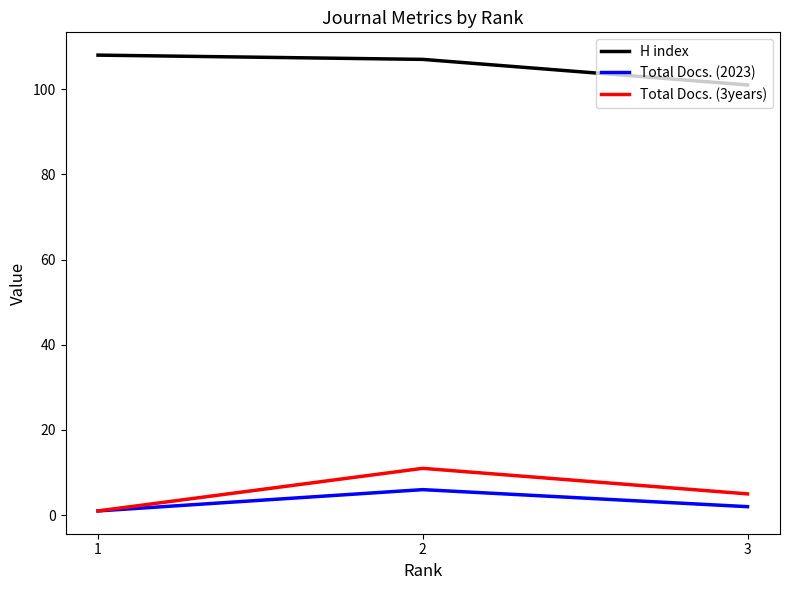

Which category has the highest value across all series?

1